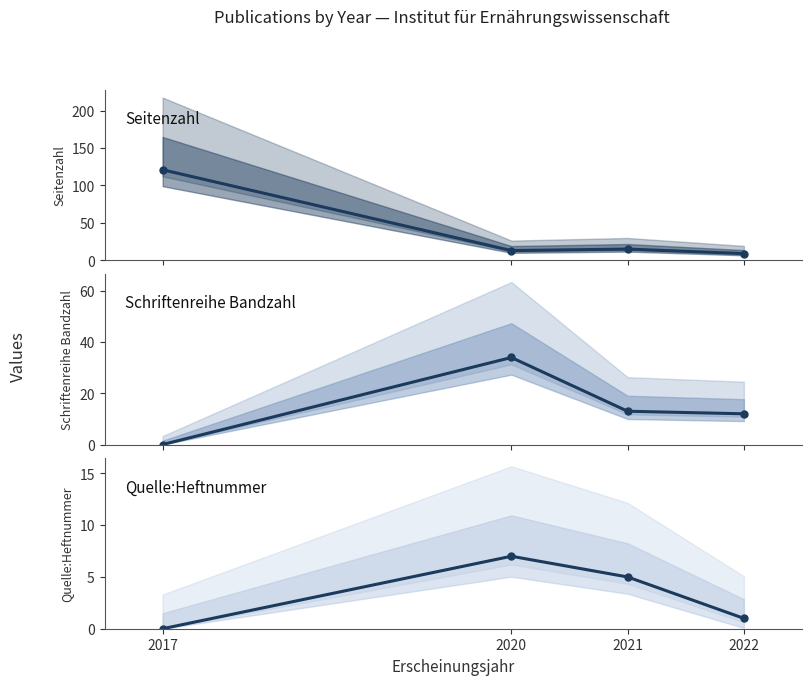

What is the total value across all series at 2022?

22